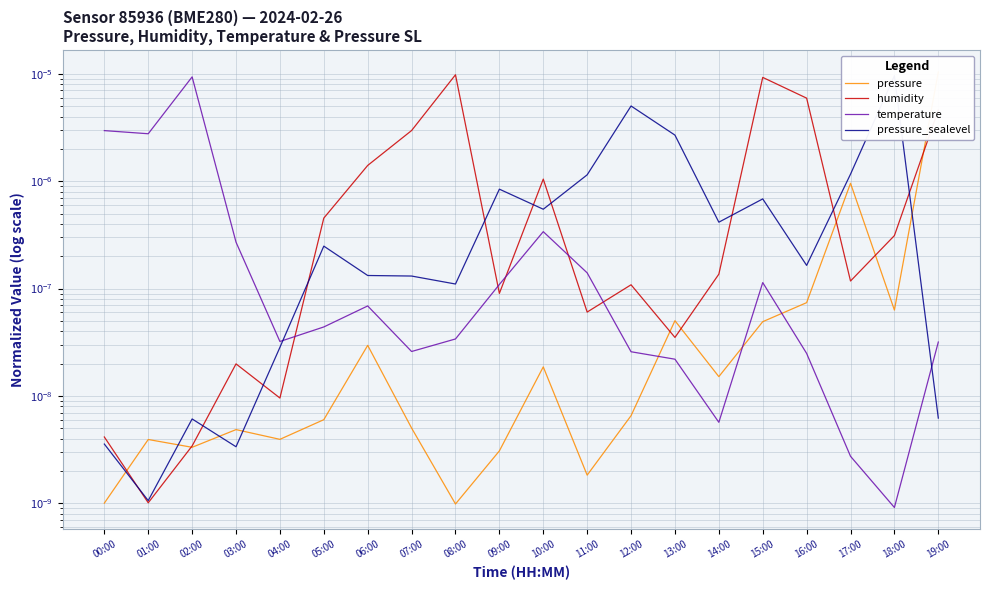

At which category is the sum across all series the highest?

19:00